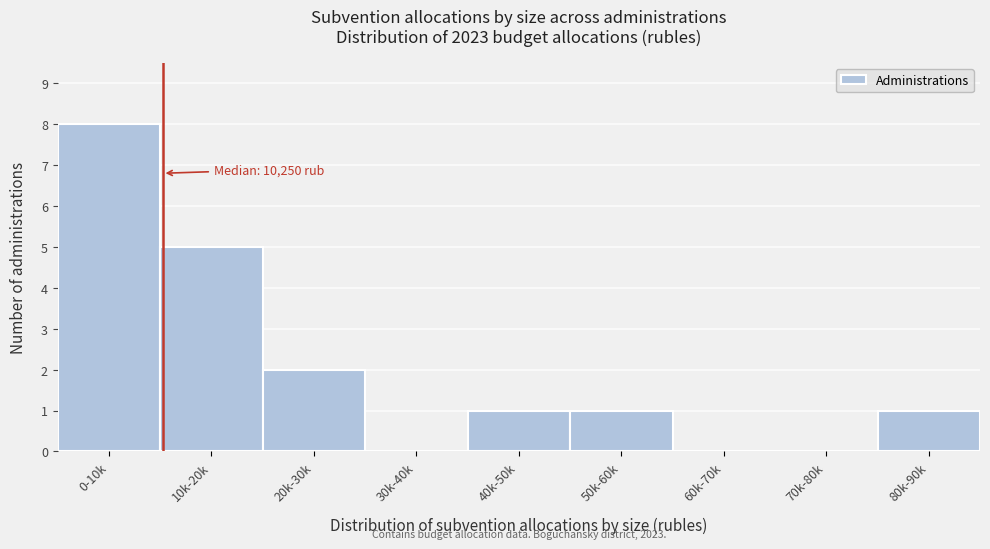

Reading left to right, list all the values displayed in this chart.

0-10k=8	10k-20k=5	20k-30k=2	30k-40k=0	40k-50k=1	50k-60k=1	60k-70k=0	70k-80k=0	80k-90k=1